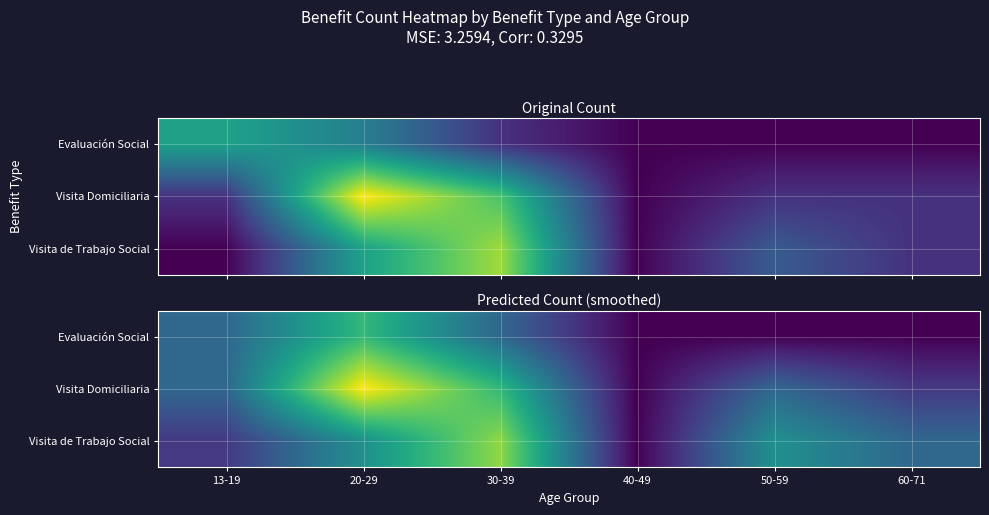

How many data points does each series have?

6